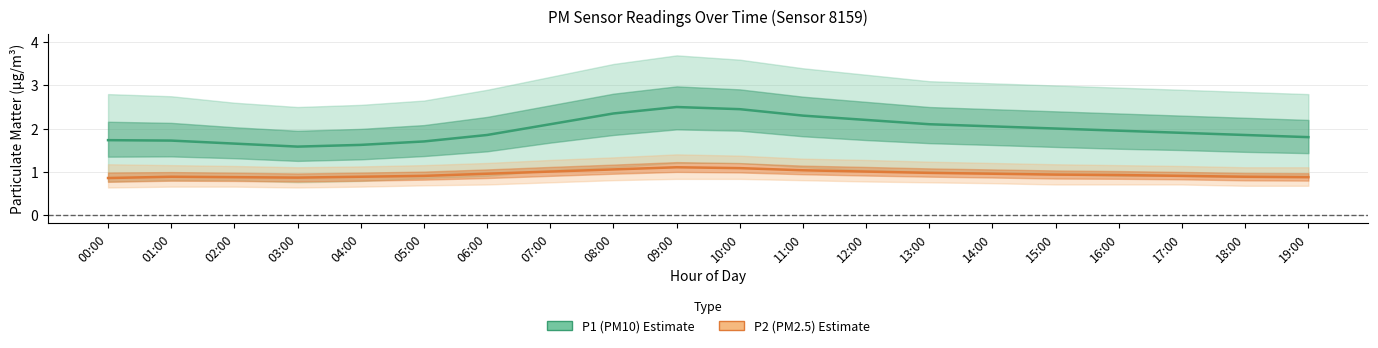

What is the smallest value displayed?

0.8